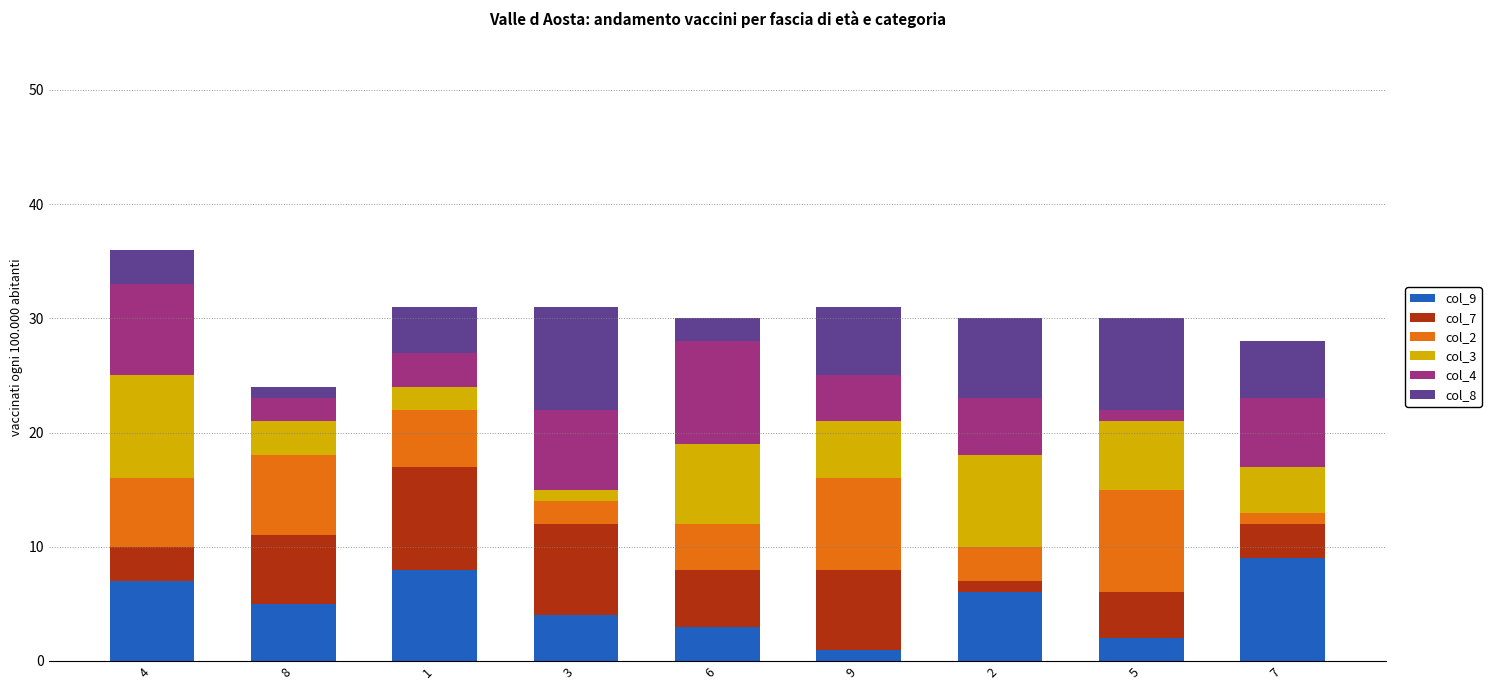

How many categories are shown in the chart?

9